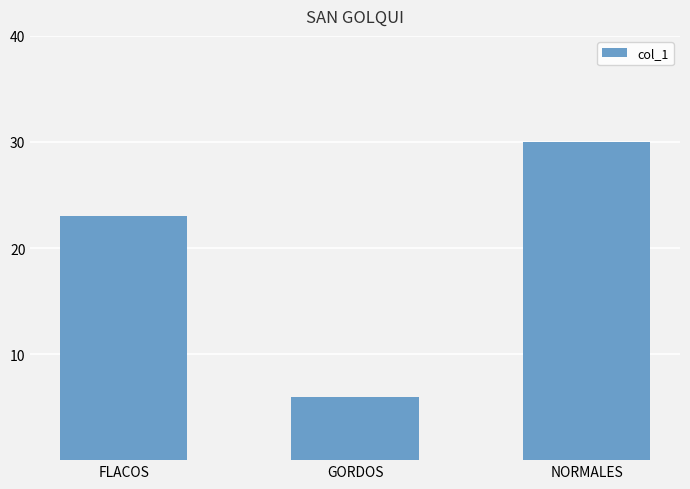

What is the ratio of the value at NORMALES to the value at FLACOS?

1.3